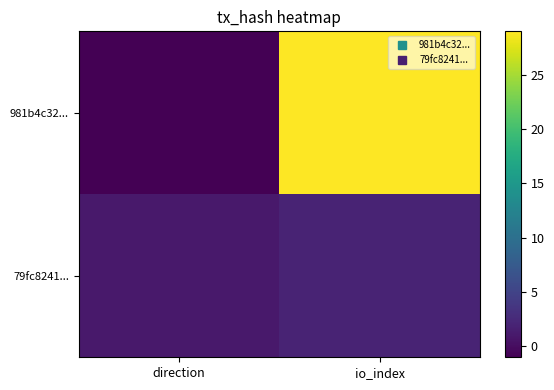

Reading right to left, what are all the values shown in this chart?

981b4c32...: io_index=29	direction=-1
79fc8241...: io_index=2	direction=1